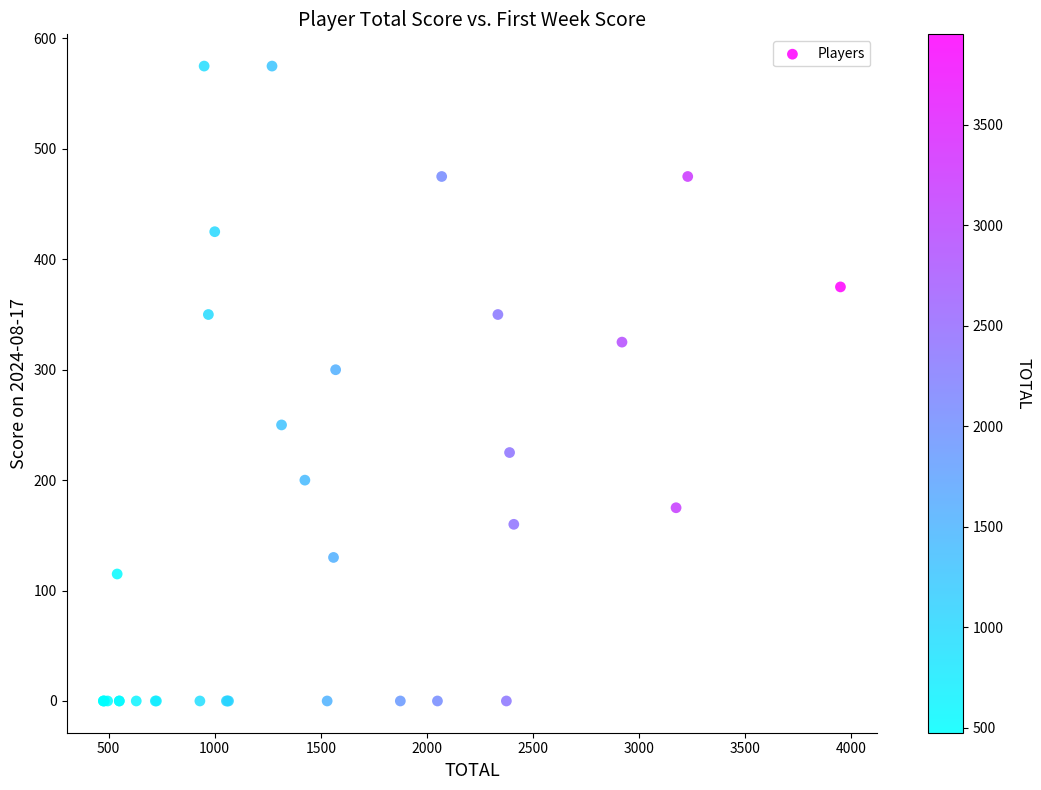

What Y value in the scatter plot is closest to 287?

300